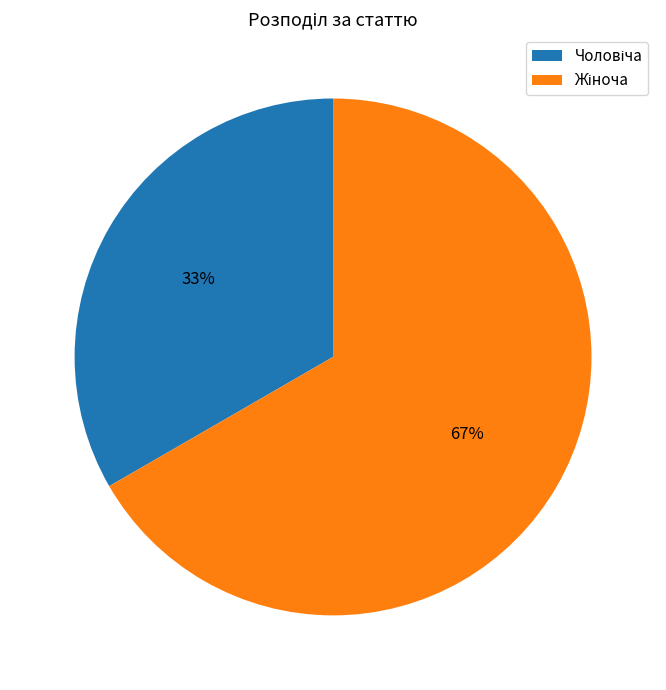

To the nearest percent, what is the average slice percentage?

50%